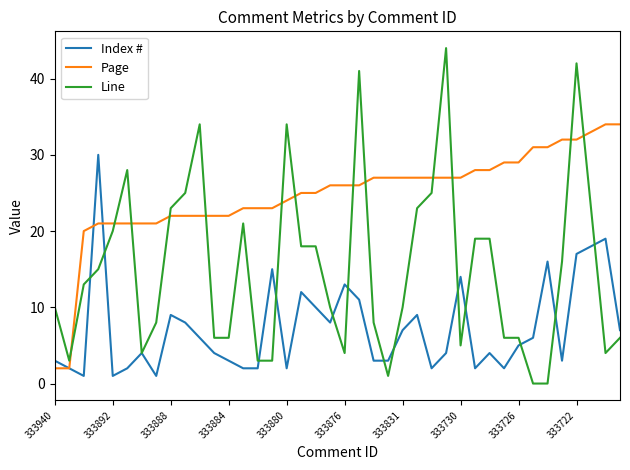

True or false: Line and Page intersect in this chart.

True